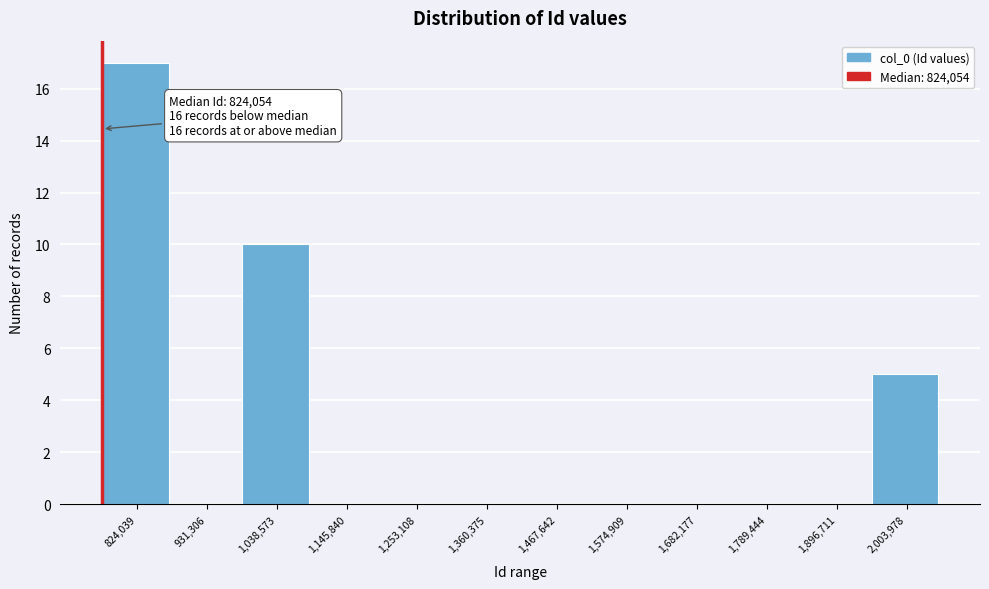

Reading left to right, list all the values displayed in this chart.

824,039=17	931,306=0	1,038,573=10	1,145,840=0	1,253,108=0	1,360,375=0	1,467,642=0	1,574,909=0	1,682,177=0	1,789,444=0	1,896,711=0	2,003,978=5